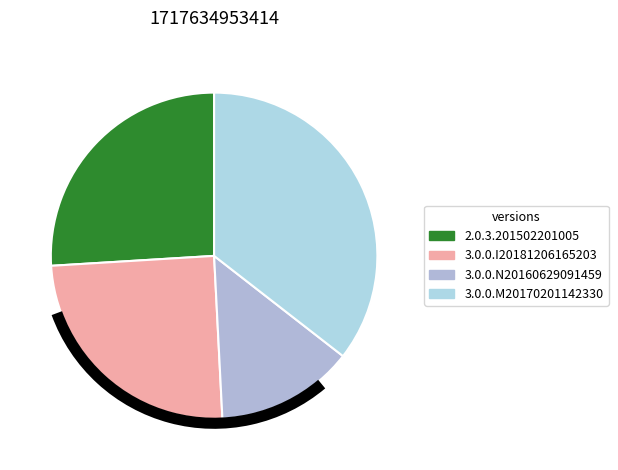

To the nearest percent, what is the difference between the largest and smallest slice percentages?

22%